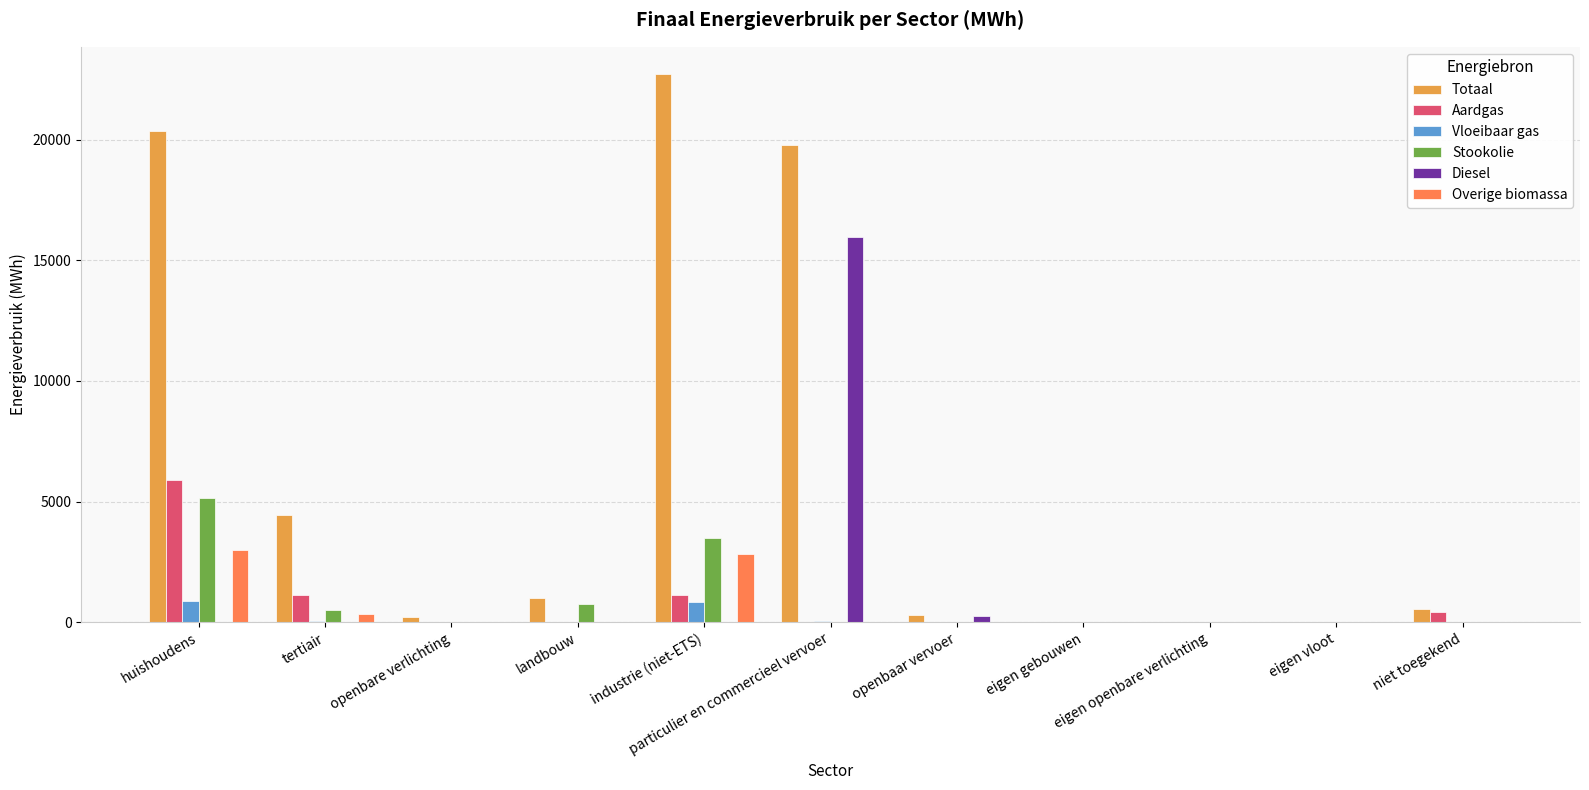

What is the highest value of the Aardgas series?

5890.3